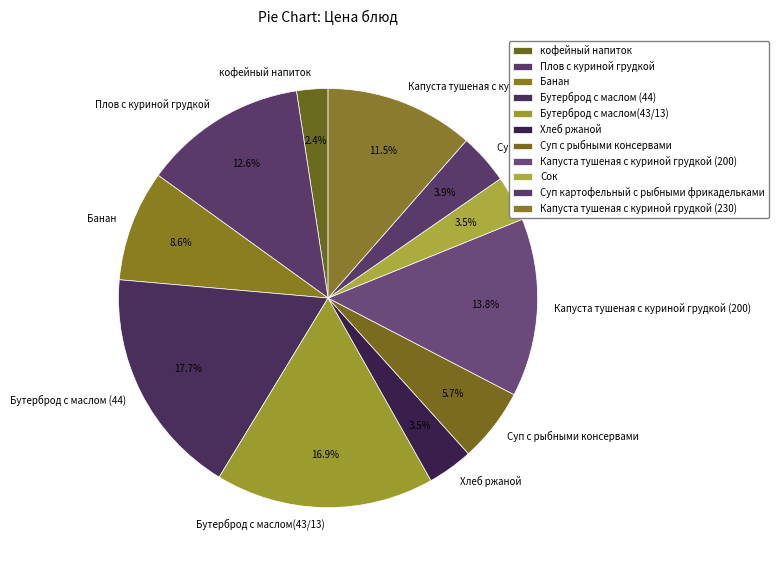

To the nearest percent, what is the difference between the largest and smallest slice percentages?

15%